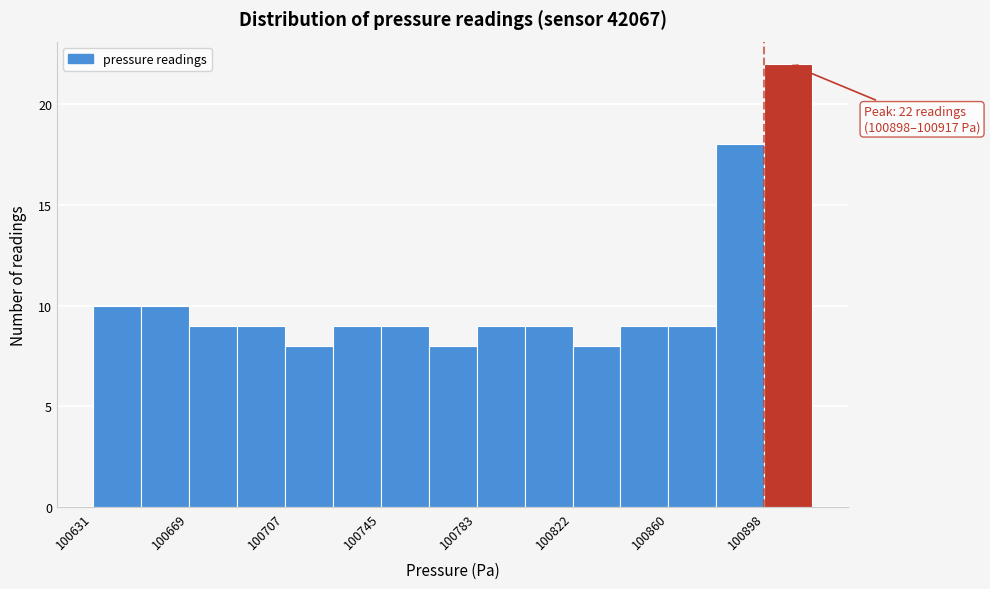

Read against the x-axis, roughly where is the centre of the tallest bar?

100905